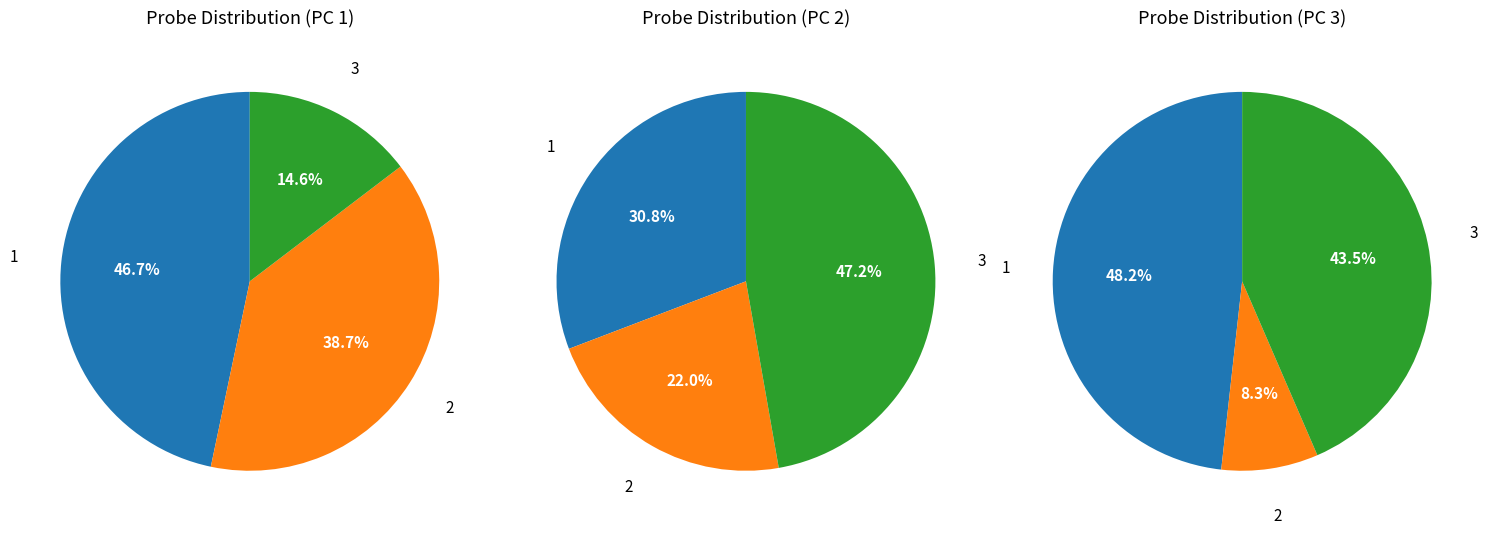

Combined, do 4 and 5 account for over 50%?

No